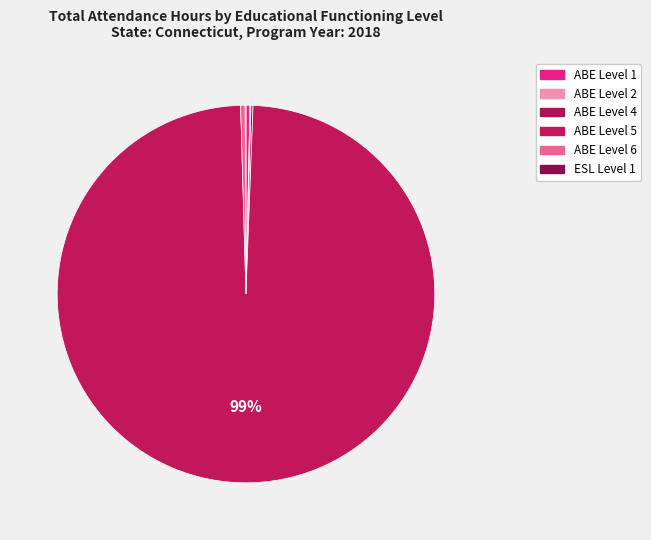

What is the largest slice in the pie chart?

ABE Level 5